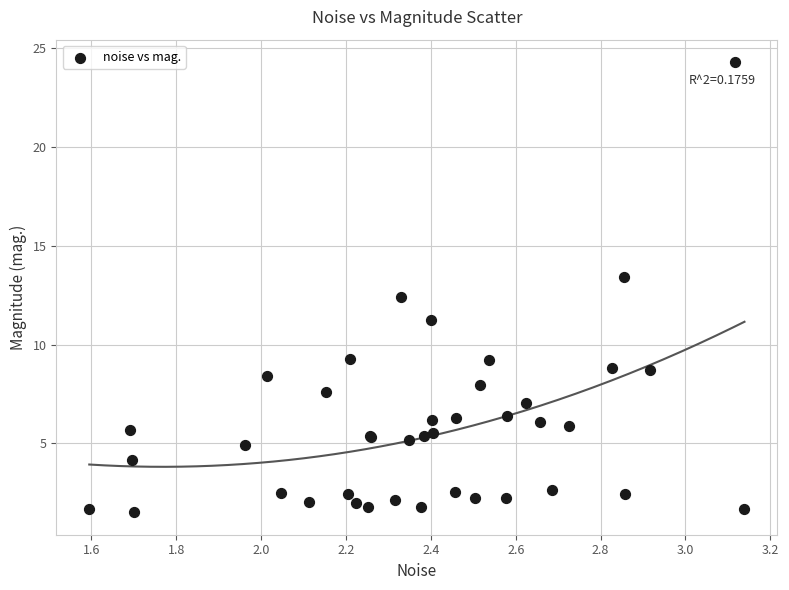

What Y value in the scatter plot is closest to 12?

12.4